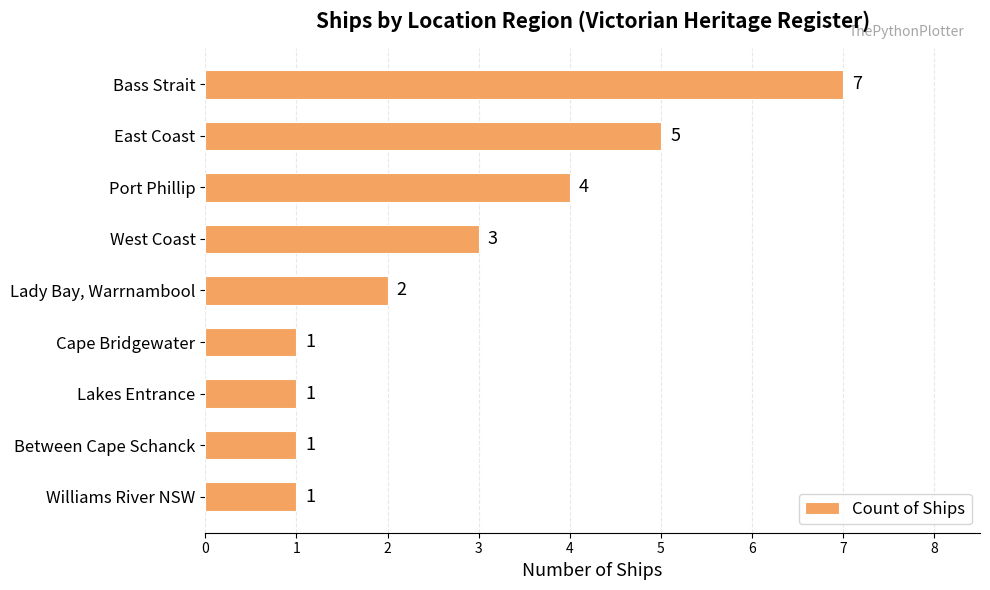

The chart shows a value of 2 at Bass Strait. True or false?

False